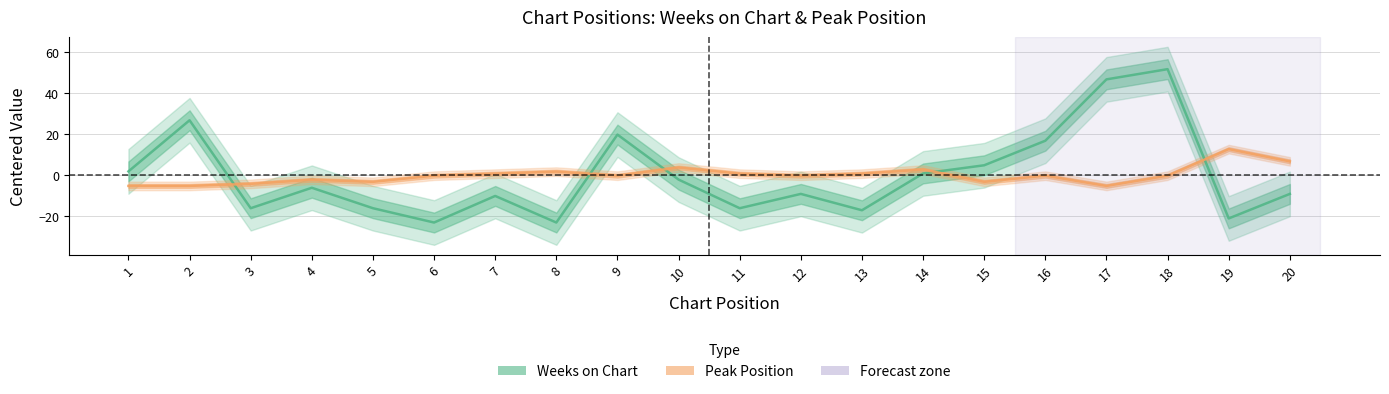

Which series ends up on top after the final intersection of Weeks on Chart and Peak Position (centered)?

Peak Position (centered)